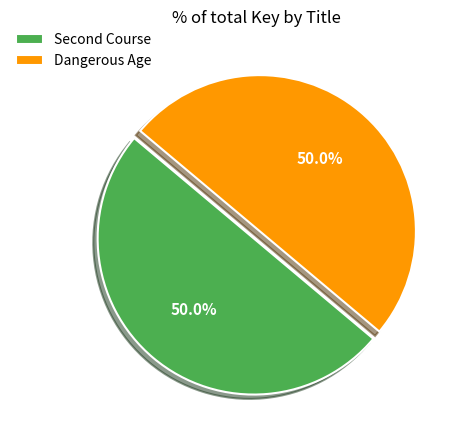

Which slice is the smallest?

Dangerous Age